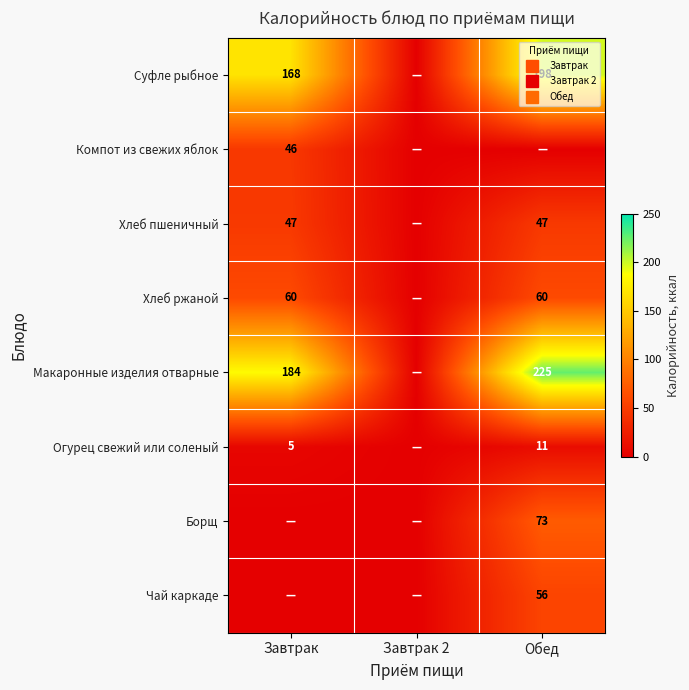

How many series are shown in this chart?

8